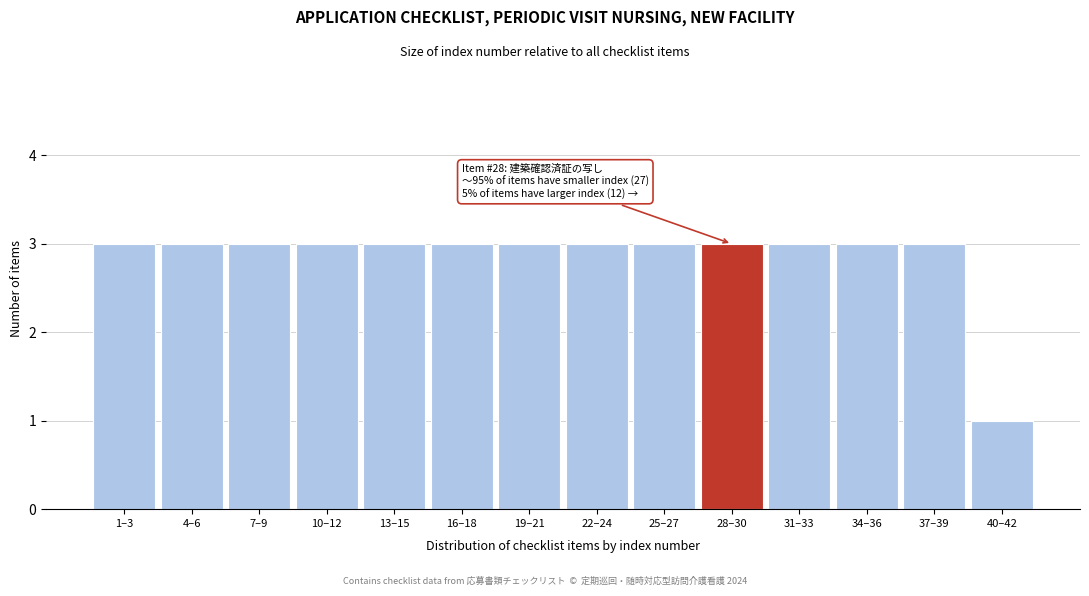

Reading left to right, extract all data points from this chart.

3	3	3	3	3	3	3	3	3	3	3	3	3	1